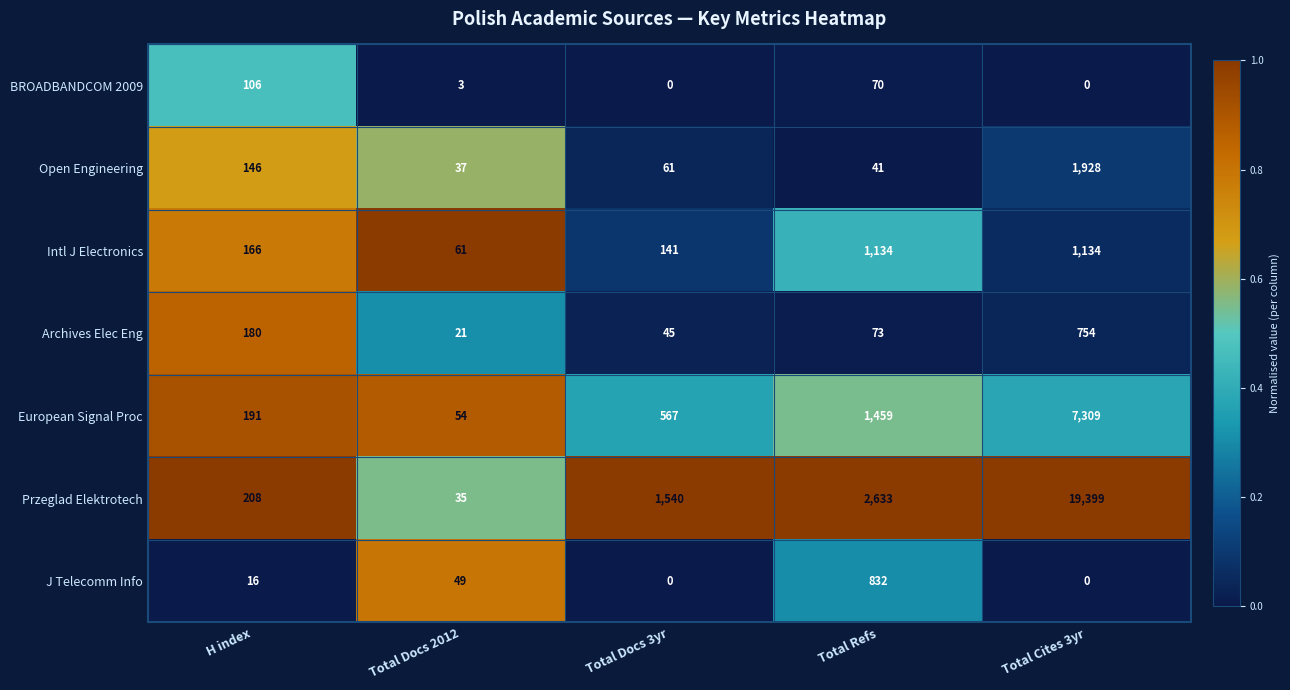

The Archives Elec Eng series shows 1299 at Total Cites 3yr. True or false?

False